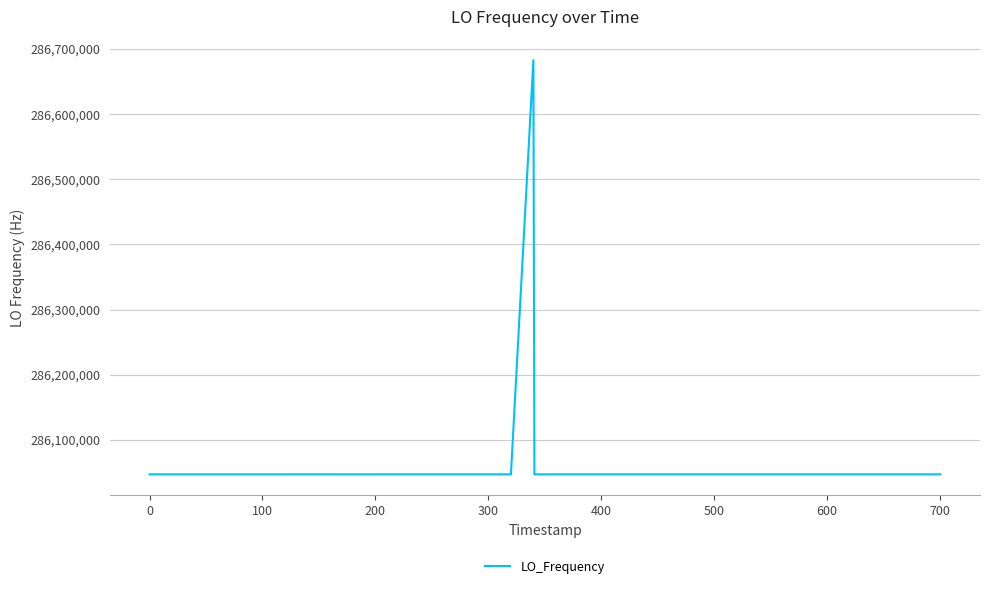

What is the greatest value displayed?

286682703.9